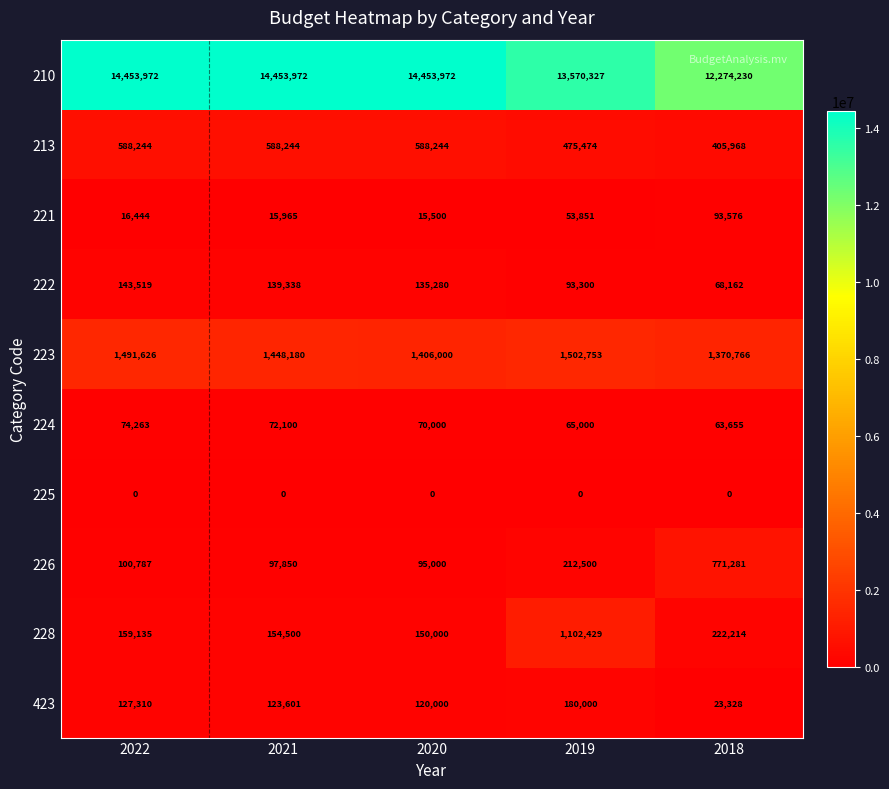

Between 2022 and 2020, which series saw the biggest shift?

223